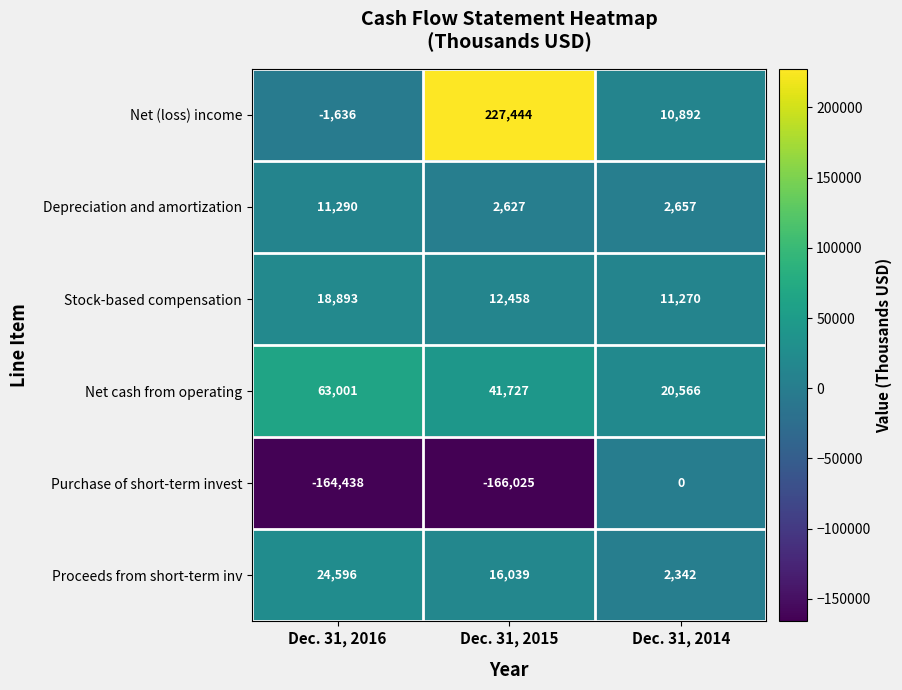

True or false: Proceeds from short-term inv has a value of 9766 at Dec. 31, 2015.

False